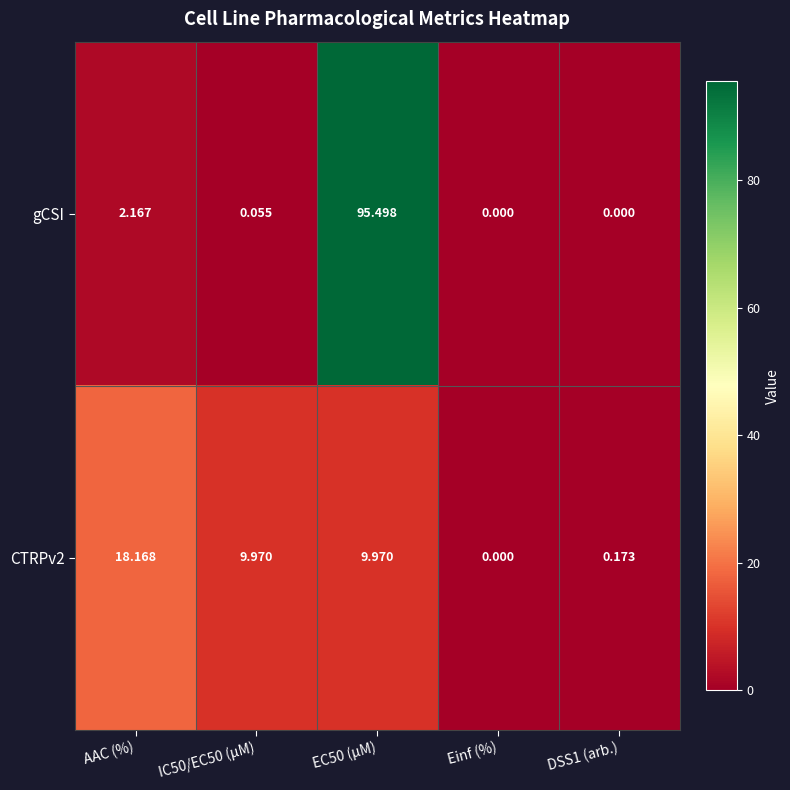

Which series has the widest spread of values?

gCSI